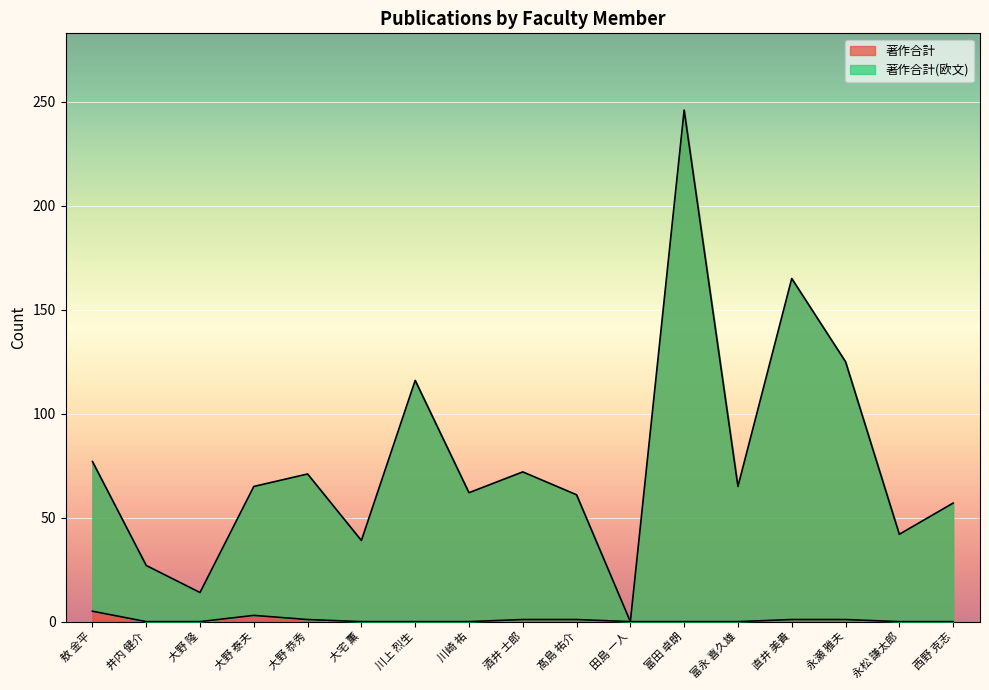

At which label does 著作合計 reach its minimum?

田島 一人